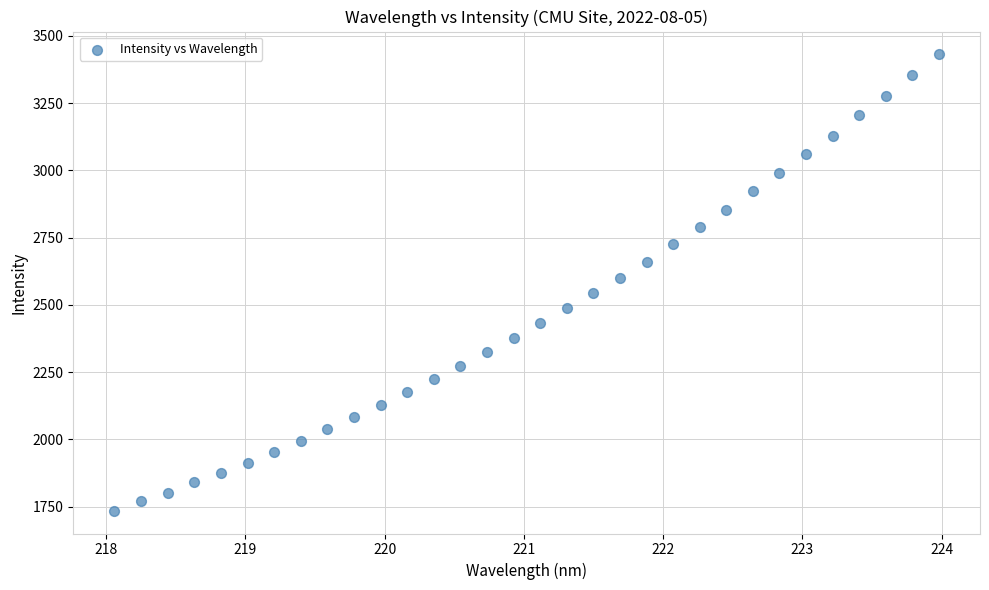

What is the range of X values (max minus min)?

5.9